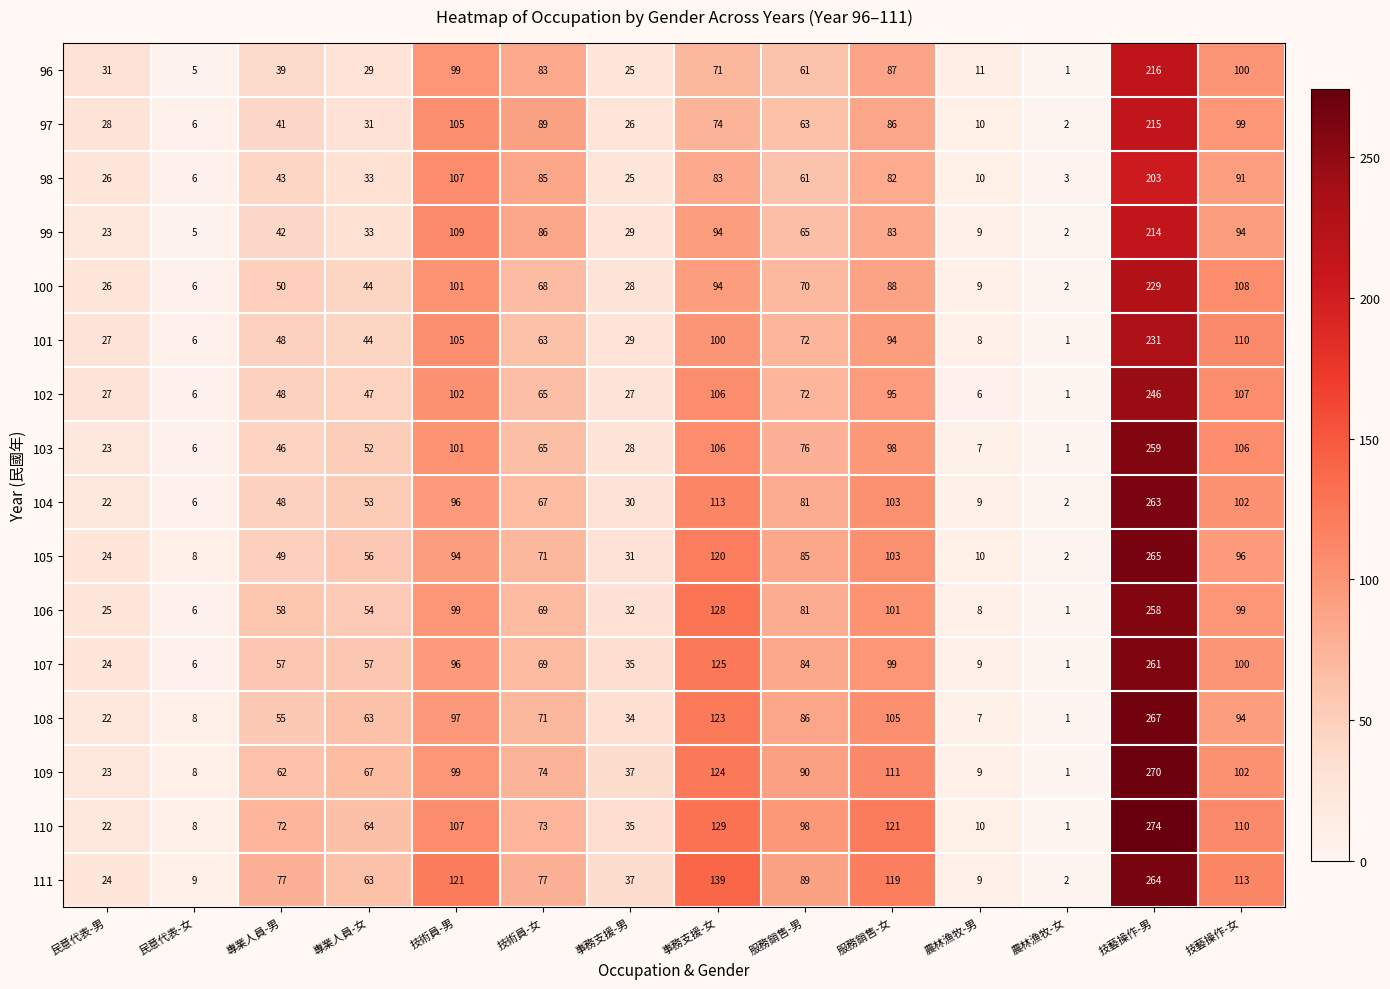

What is the difference between the 99 values at 技藝操作-男 and 服務銷售-女?

131